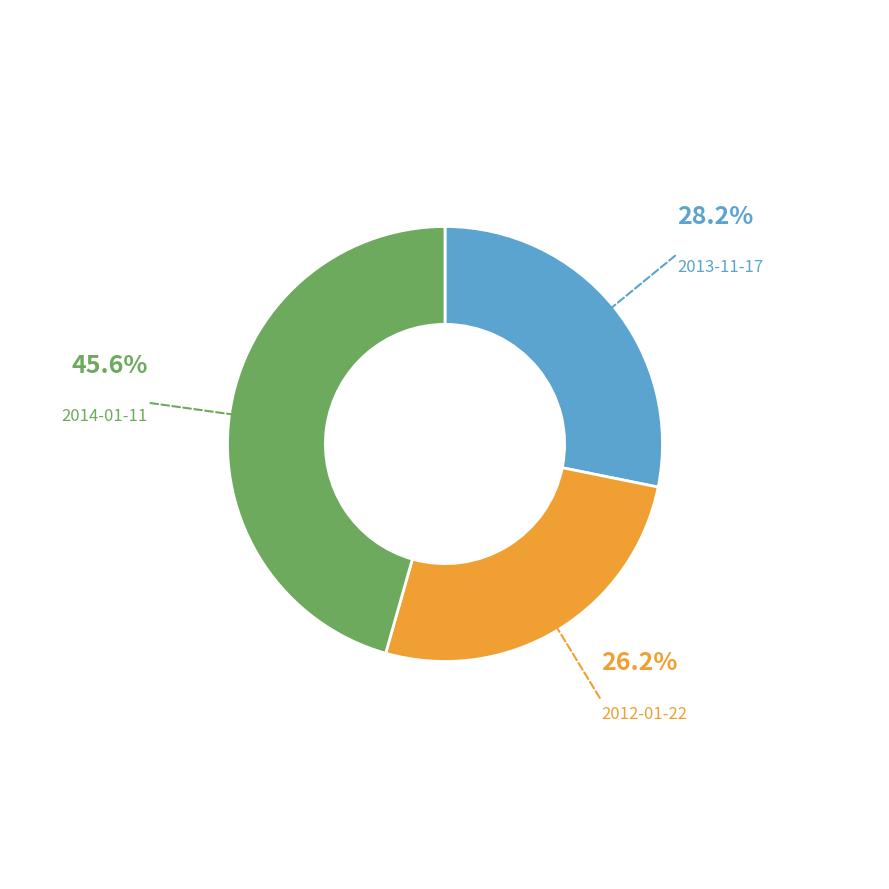

Does any single category account for the majority?

No